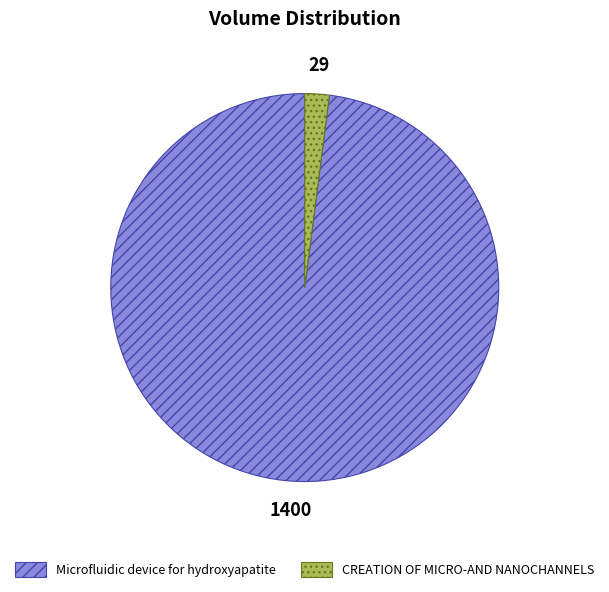

Combined, do CREATION OF MICRO-AND NANOCHANNELS and Microfluidic device for hydroxyapatite account for over 50%?

Yes